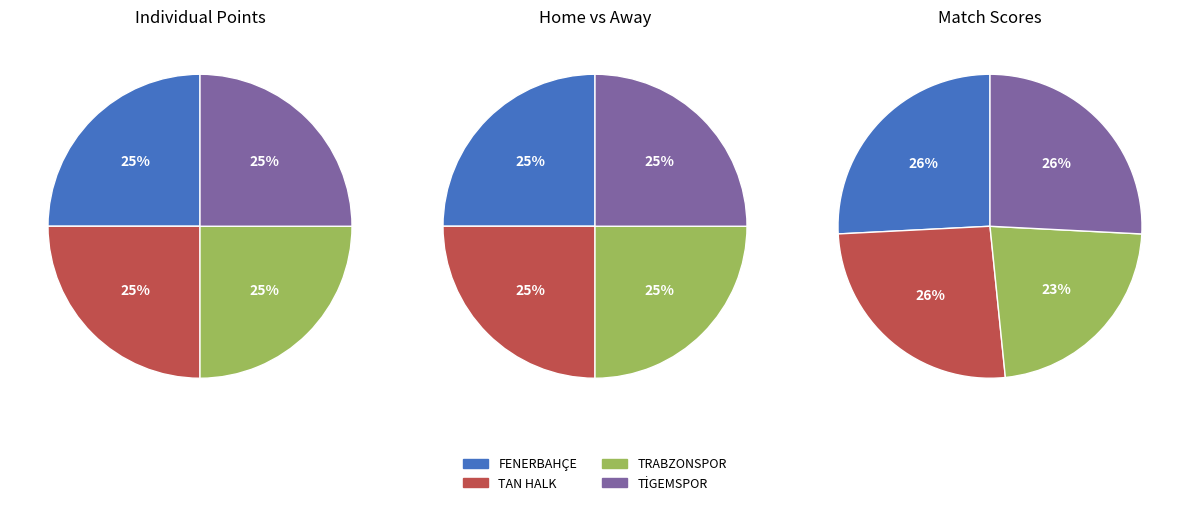

Is it true that 3 is 17% of the pie?

False